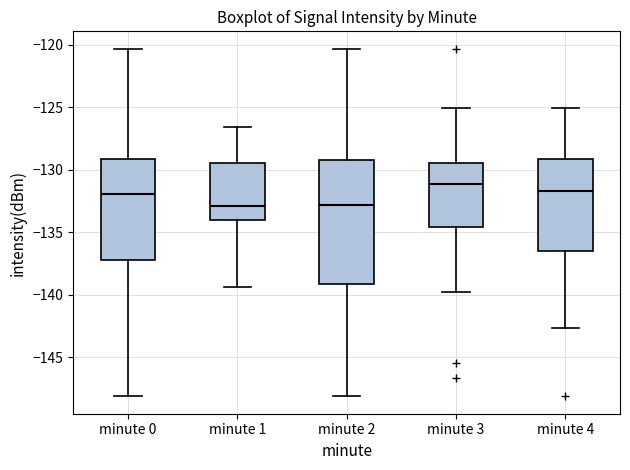

Which box is the tallest, from its lower edge to its upper edge?

minute 2